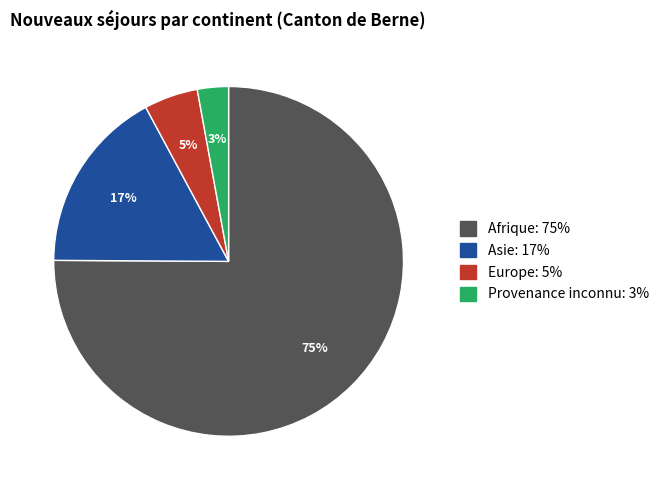

What is the smallest slice in the pie chart?

Provenance inconnu